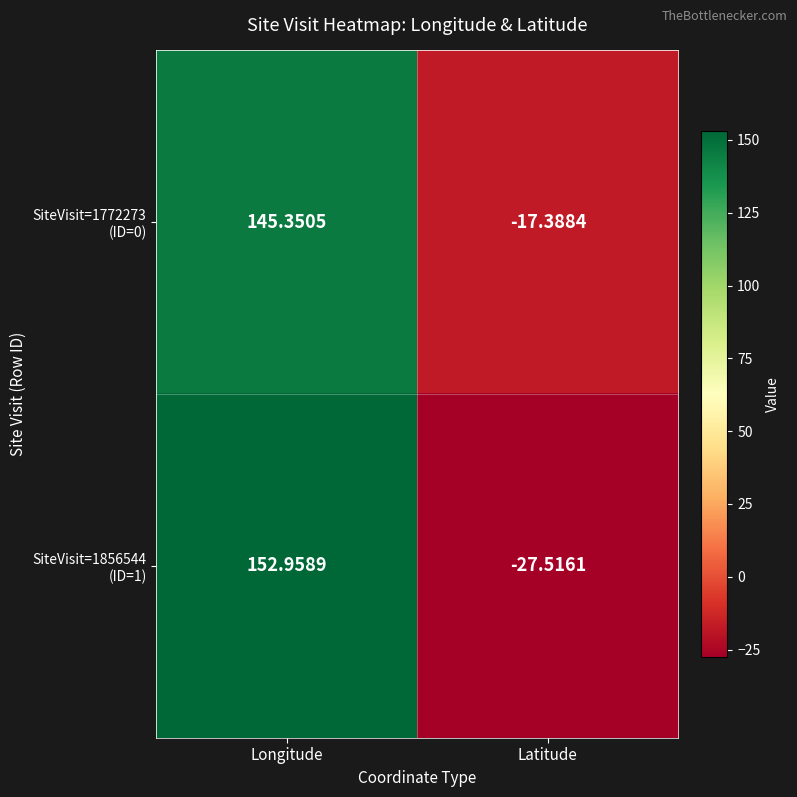

Rank the series at Latitude from highest to lowest value.

SiteVisit=1772273 (ID=0), SiteVisit=1856544 (ID=1)